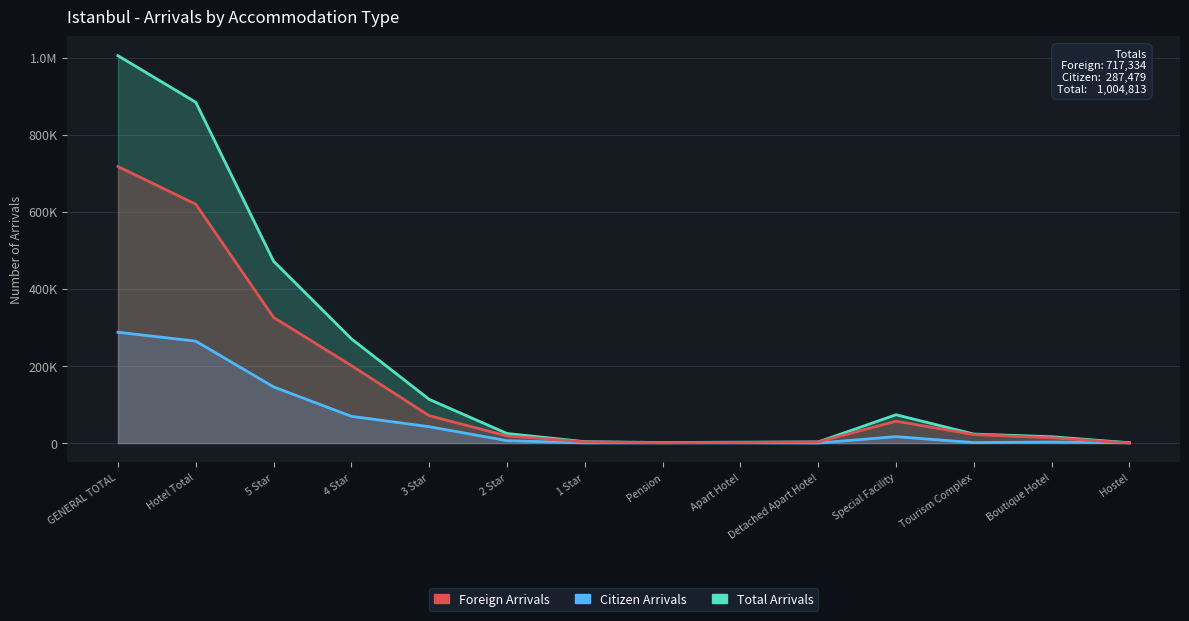

What is the difference between the highest and lowest values at Hotel Total?

619518